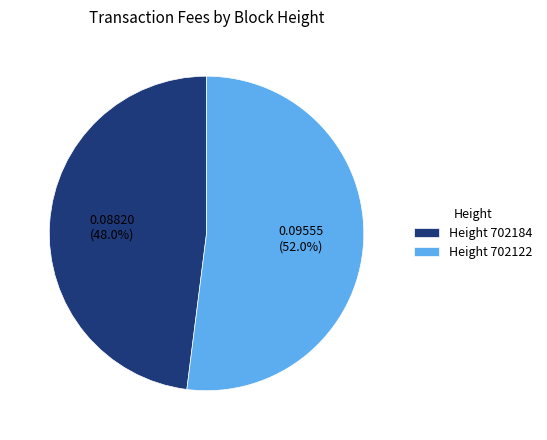

Between Height 702184 and Height 702122, which is larger?

Height 702122